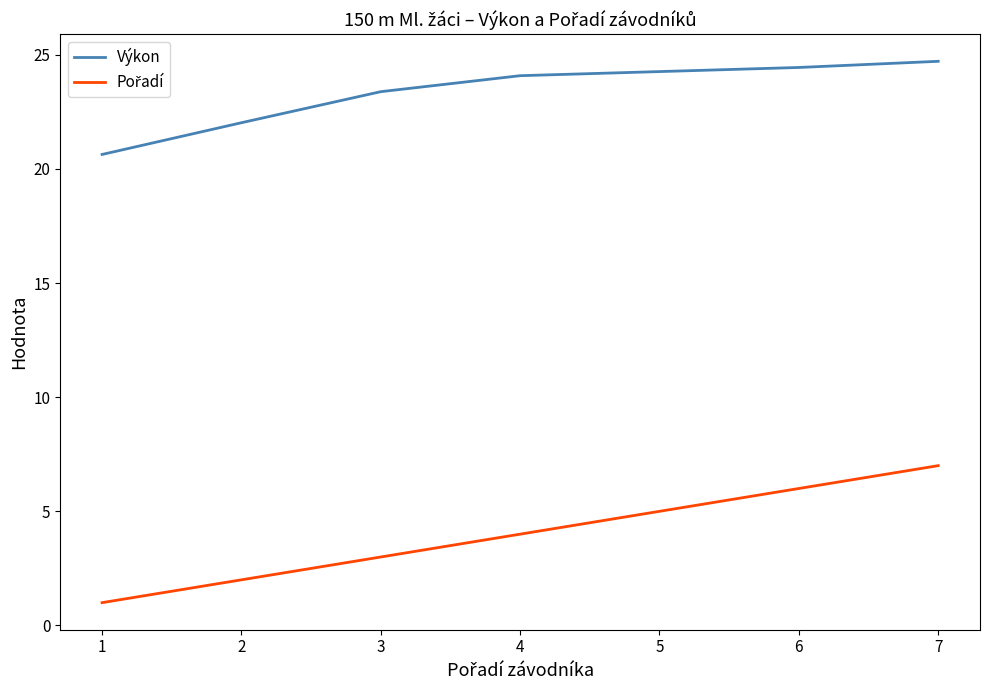

What is the difference between the highest and lowest values at 7?

17.7